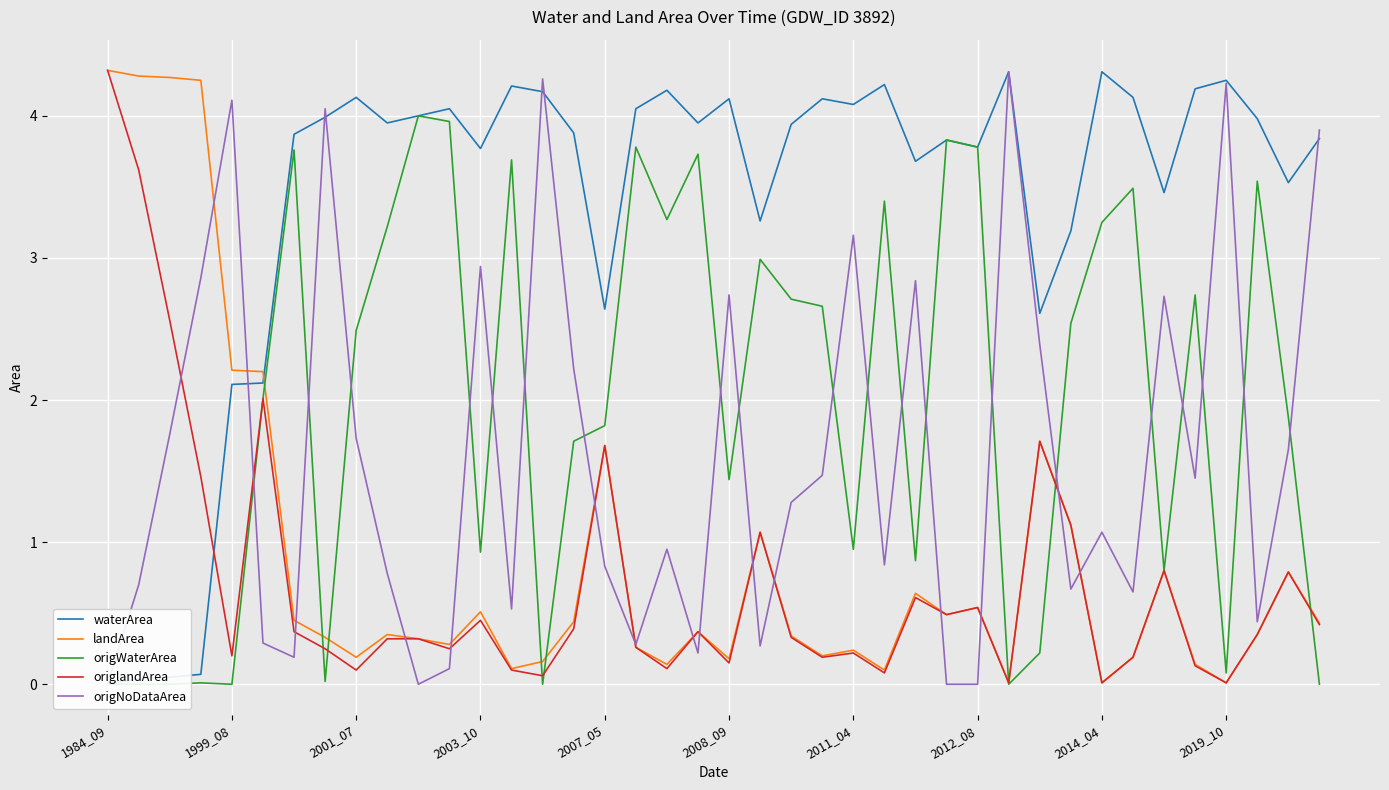

What is the highest value of the origlandArea series?

4.3